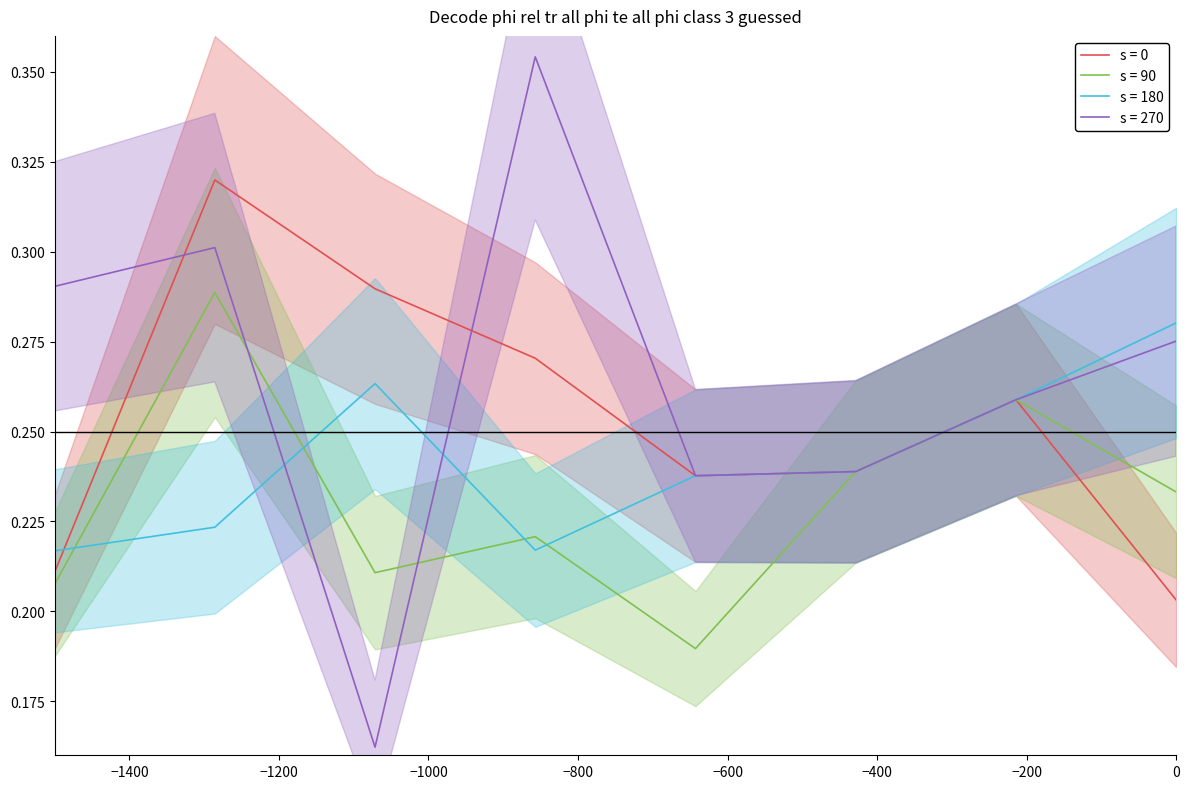

In s = 180, how many points are higher than both neighbors (excluding endpoints)?

1